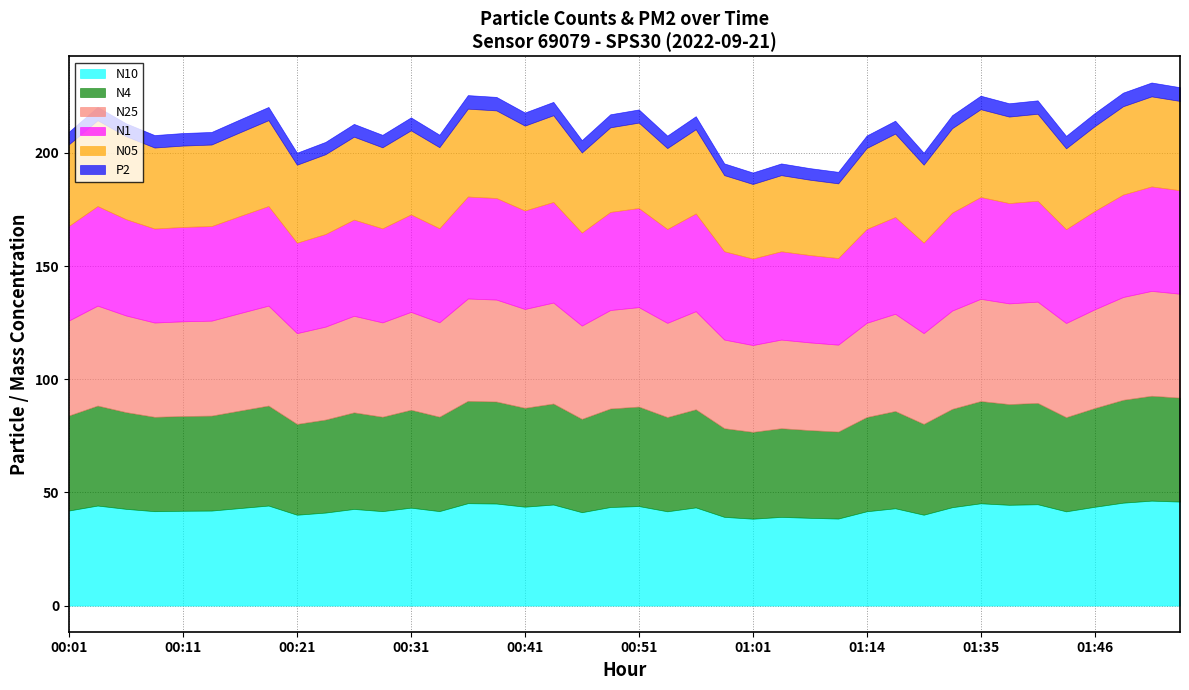

True or false: N4 has a value of 19.8 at 01:48.

False